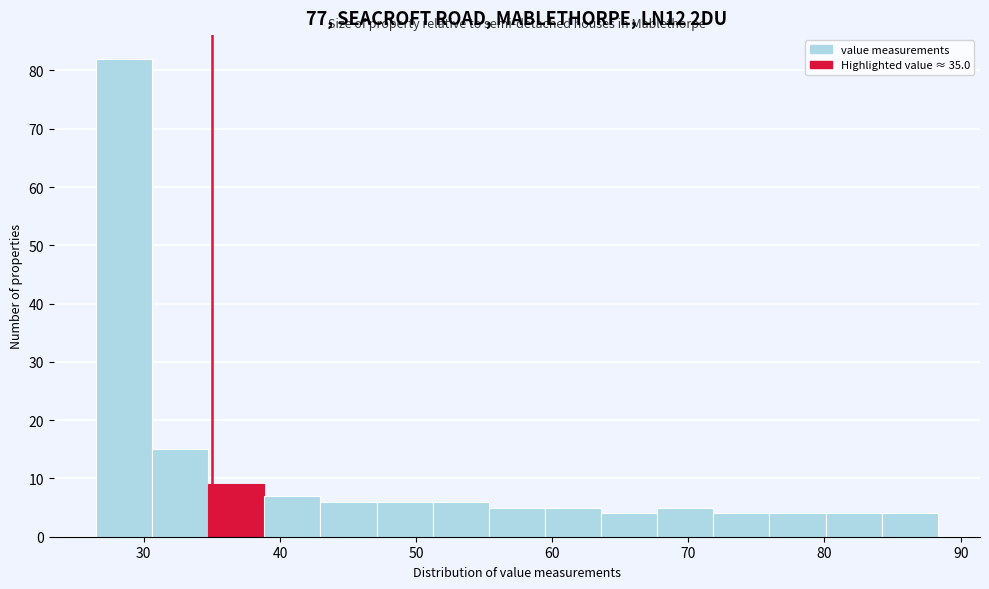

Reading left to right, list every bar in this chart as the range it spans on the x-axis followed by its height. Neither the bar edges nor the heights are printed on the chart, so give them approximately, as read against the axes.

26 to 31: 82
31 to 35: 15
35 to 39: 9
39 to 43: 7
43 to 47: 6
47 to 51: 6
51 to 55: 6
55 to 59: 5
59 to 64: 5
64 to 68: 4
68 to 72: 5
72 to 76: 4
76 to 80: 4
80 to 84: 4
84 to 88: 4